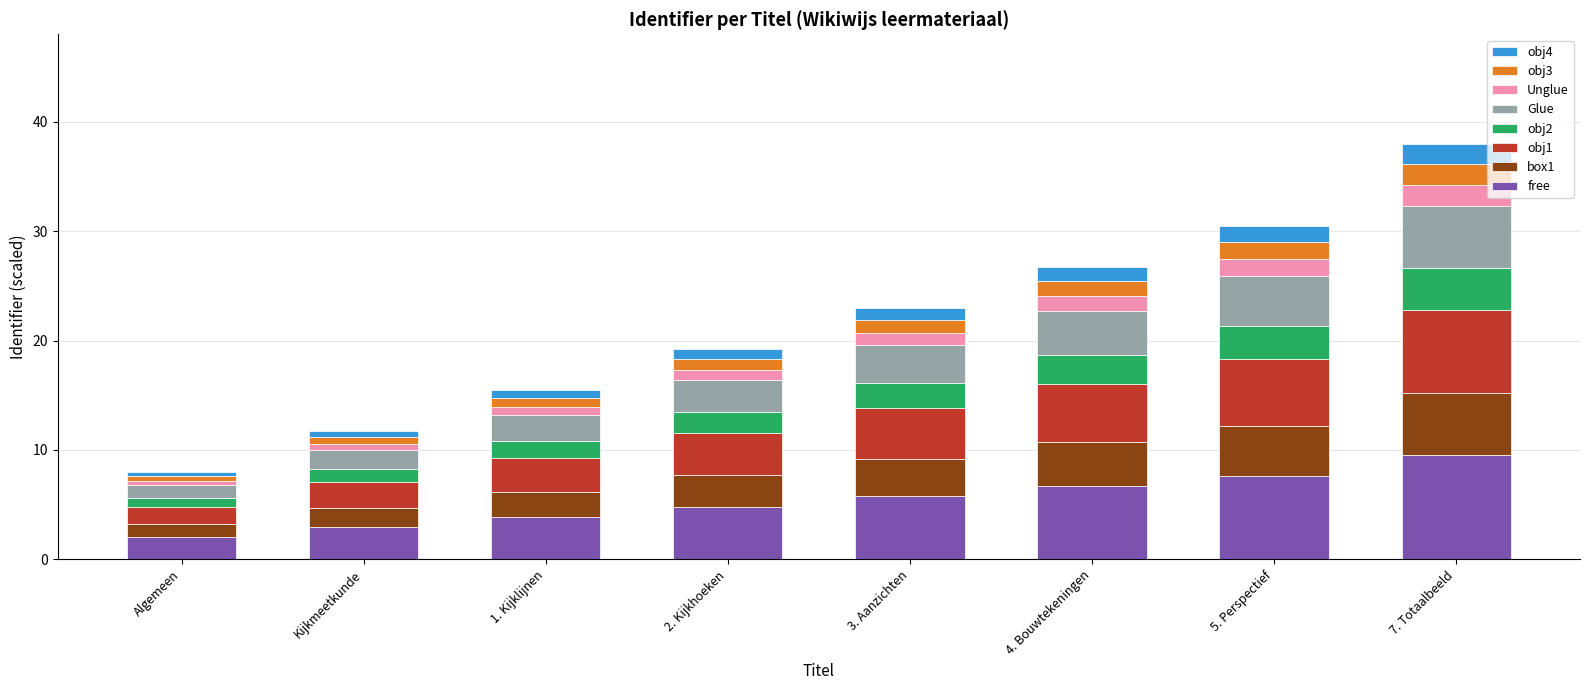

What is the total value across all series at 4. Bouwtekeningen?

26.8